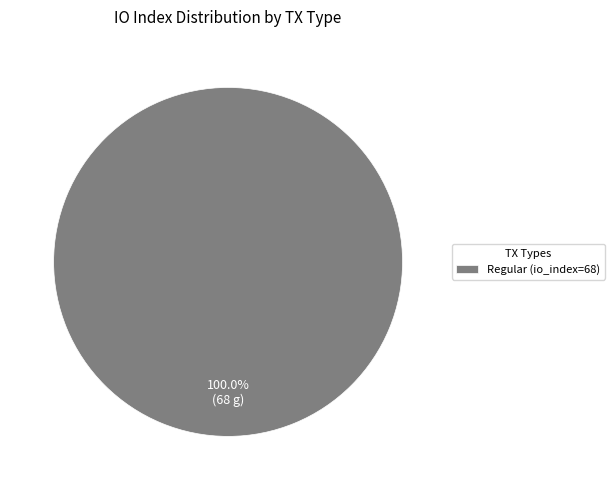

Is there any slice that represents more than half of the pie?

Yes